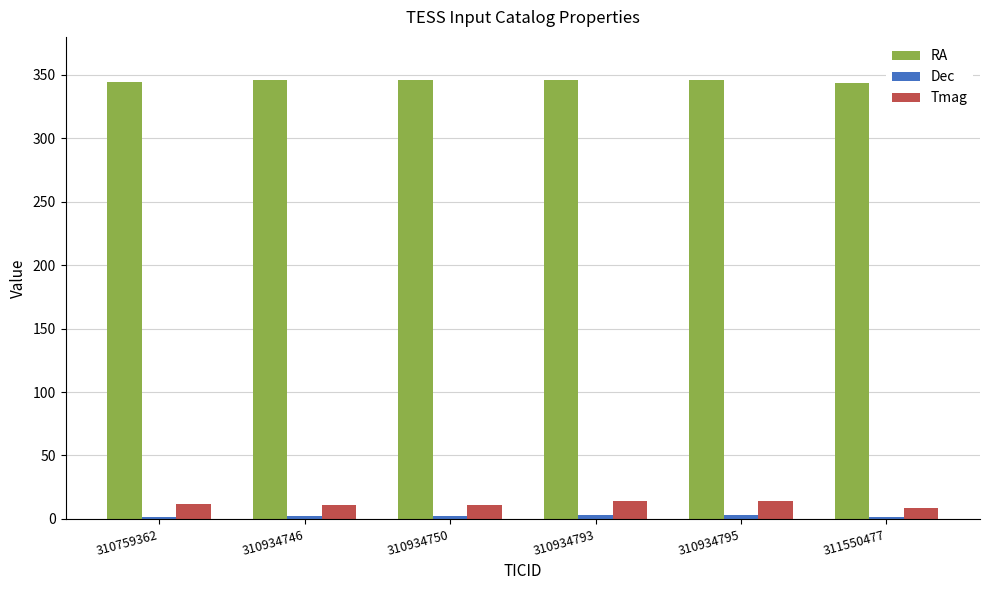

What is the average value of the RA series?

345.7